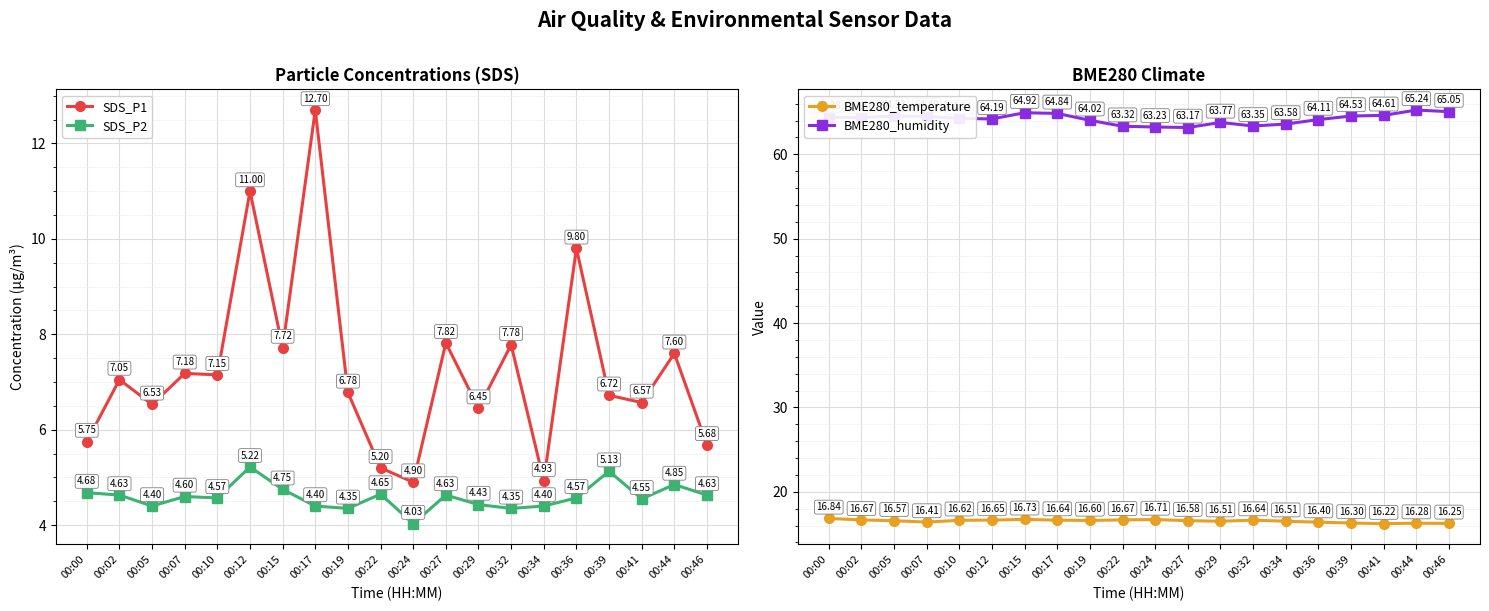

List the series in order of their peak value, lowest first.

SDS_P2, SDS_P1, BME280_temperature, BME280_humidity